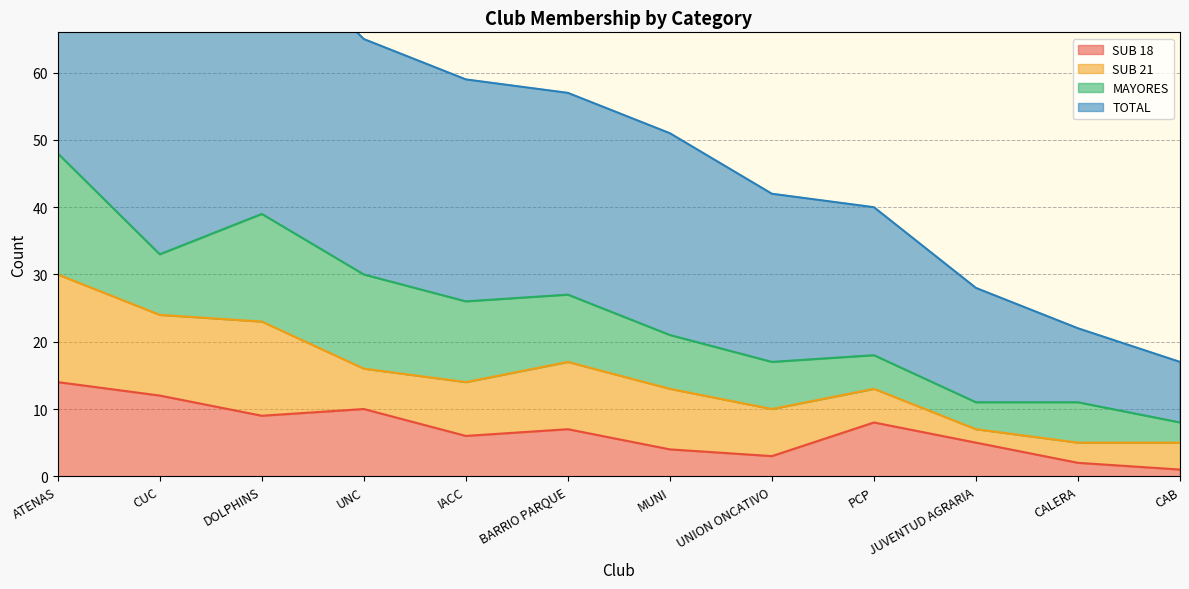

The value of SUB 18 at DOLPHINS is 15. True or false?

False